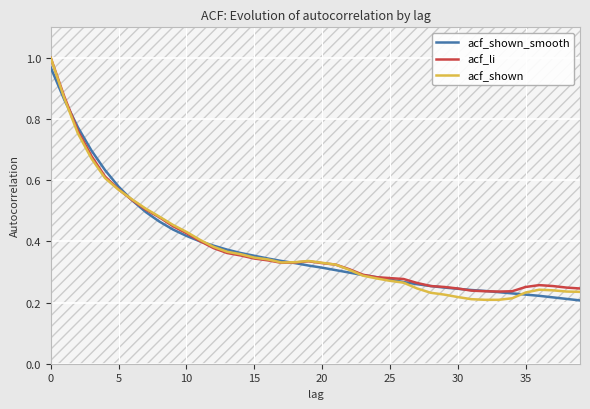

List the series in order of their overall mean, highest first.

acf_li, acf_shown_smooth, acf_shown